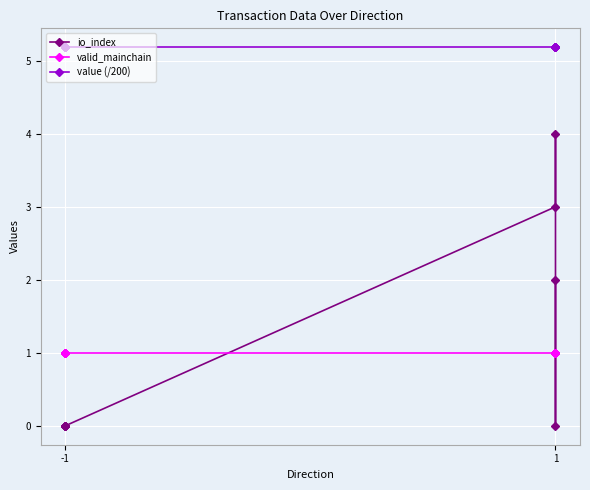

Is it true that valid_mainchain equals 1.6 at 1?

False